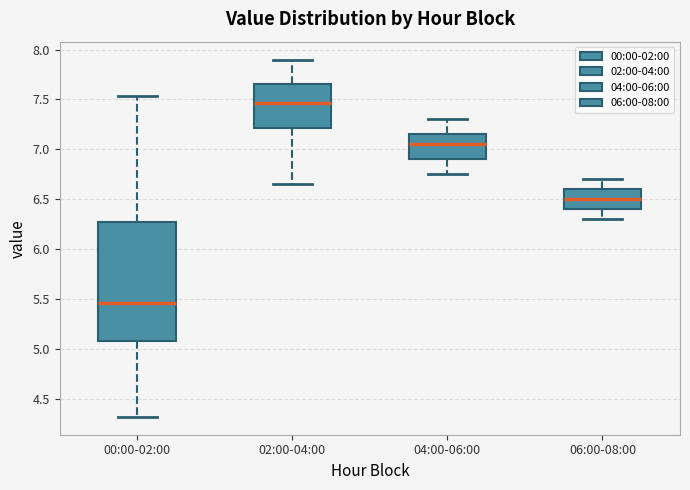

Where is the lower edge of the box for 06:00-08:00 on the y-axis? The values are not printed on the chart, so give them approximately, as read against the axis.

6.40